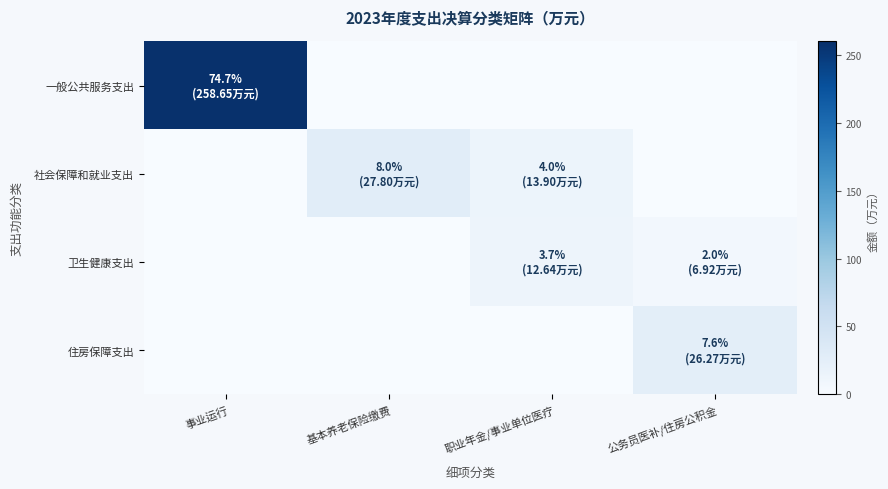

Reading right to left, what are all the values shown in this chart?

一般公共服务支出: 公务员医补/住房公积金=0.0	职业年金/事业单位医疗=0.0	基本养老保险缴费=0.0	事业运行=258.6
社会保障和就业支出: 公务员医补/住房公积金=0.0	职业年金/事业单位医疗=13.9	基本养老保险缴费=27.8	事业运行=0.0
卫生健康支出: 公务员医补/住房公积金=6.9	职业年金/事业单位医疗=12.6	基本养老保险缴费=0.0	事业运行=0.0
住房保障支出: 公务员医补/住房公积金=26.3	职业年金/事业单位医疗=0.0	基本养老保险缴费=0.0	事业运行=0.0